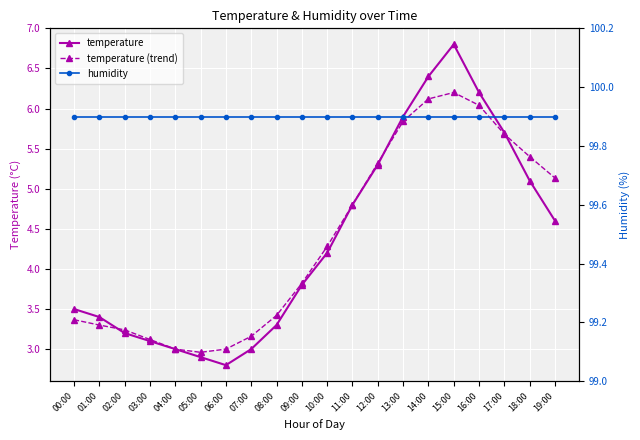

At which label does temperature (trend) first exceed 4?

10:00